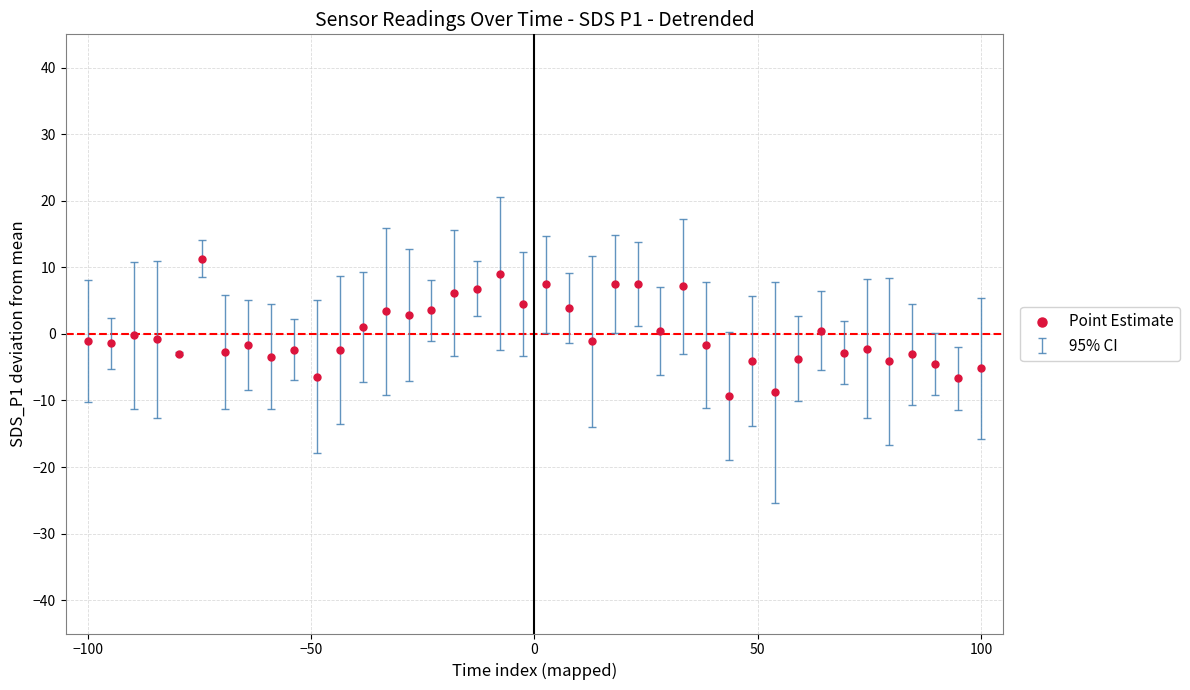

What is the range of Y values (max minus min)?

20.6